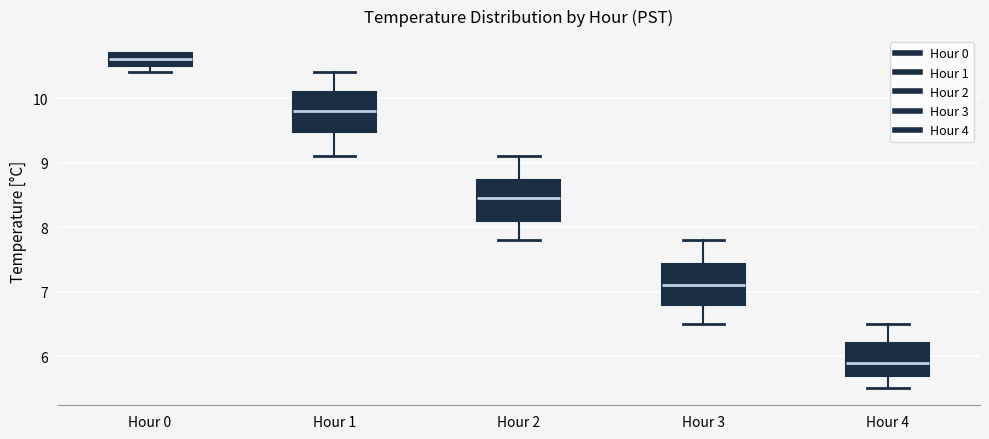

Reading left to right, transcribe this box plot: for each box, give where its median line is, the range the box spans, and where its two whiskers end, as read against the y-axis. The values are not printed on the chart, so give them approximately, as read against the axis.

Hour 0: median 10.6, box 10.5 to 10.7, whiskers 10.4 to 10.7
Hour 1: median 9.8, box 9.5 to 10.1, whiskers 9.1 to 10.4
Hour 2: median 8.5, box 8.1 to 8.7, whiskers 7.8 to 9.1
Hour 3: median 7.1, box 6.8 to 7.4, whiskers 6.5 to 7.8
Hour 4: median 5.9, box 5.7 to 6.2, whiskers 5.5 to 6.5